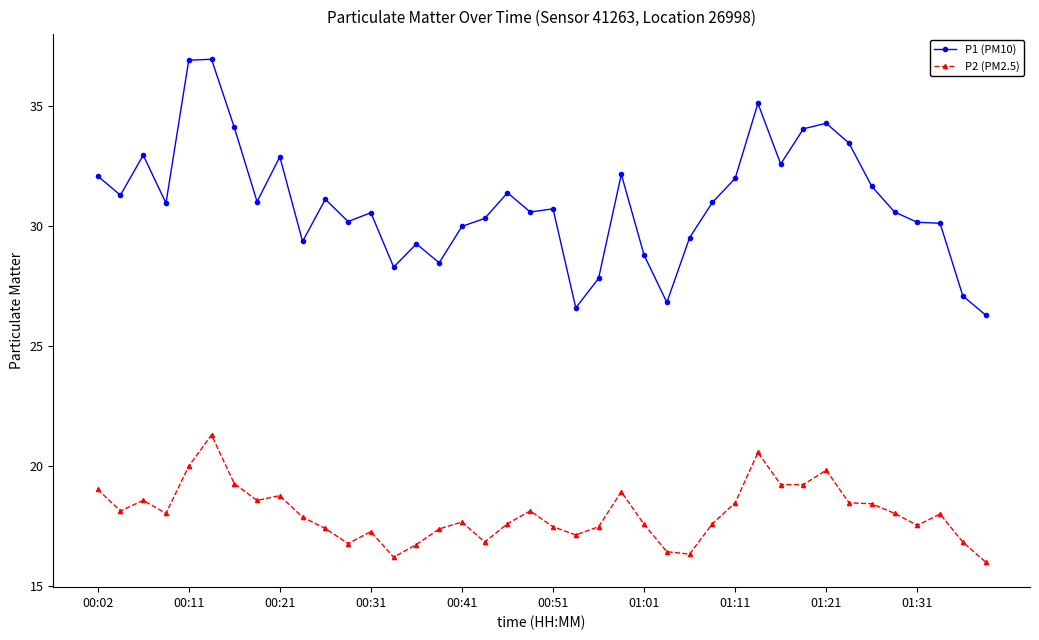

What is the difference between the second highest and second lowest values in the P2 (PM2.5) series?

4.4